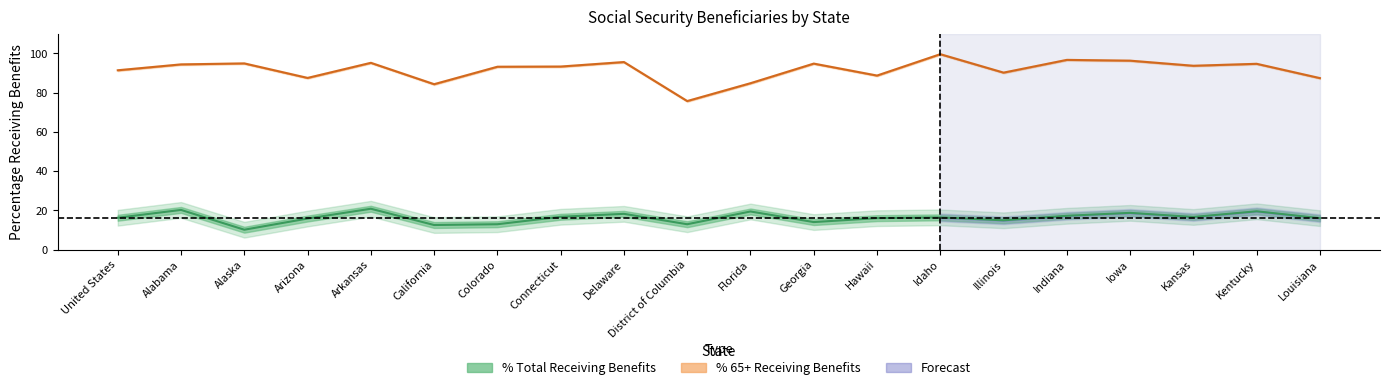

How many data points in % 65+ Receiving Benefits are less than 93?

8